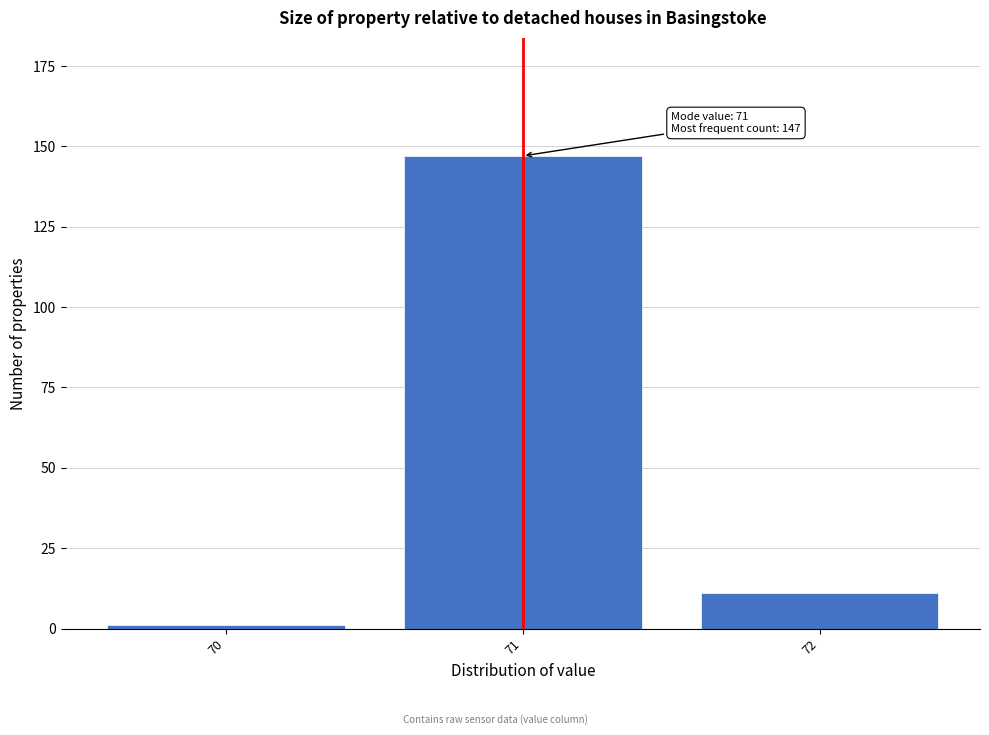

Reading left to right, extract all data points from this chart.

1	147	11